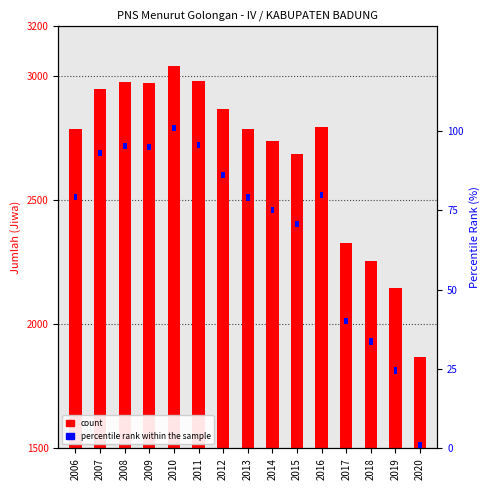

Which has a higher value, 2007 or 2008?

2008